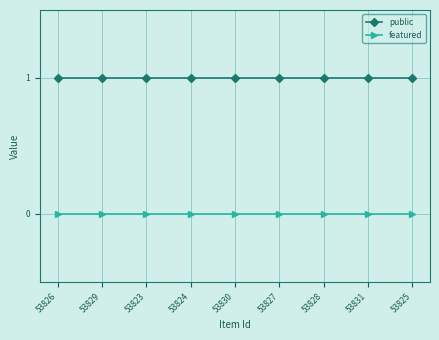

What is the total value across all series at 53827?

1